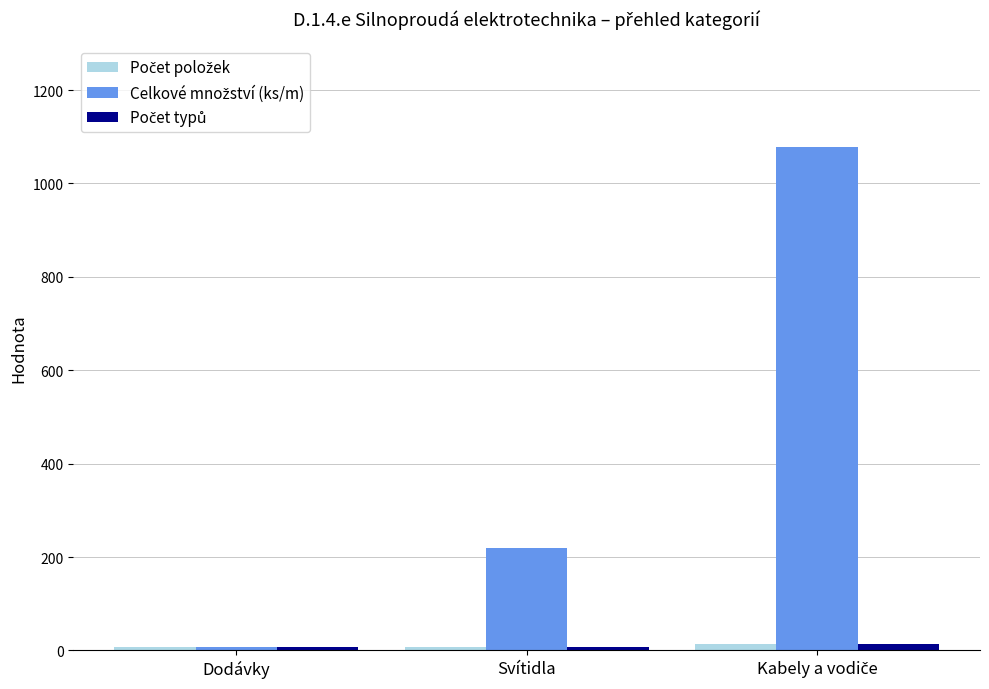

What is the greatest value displayed?

1079